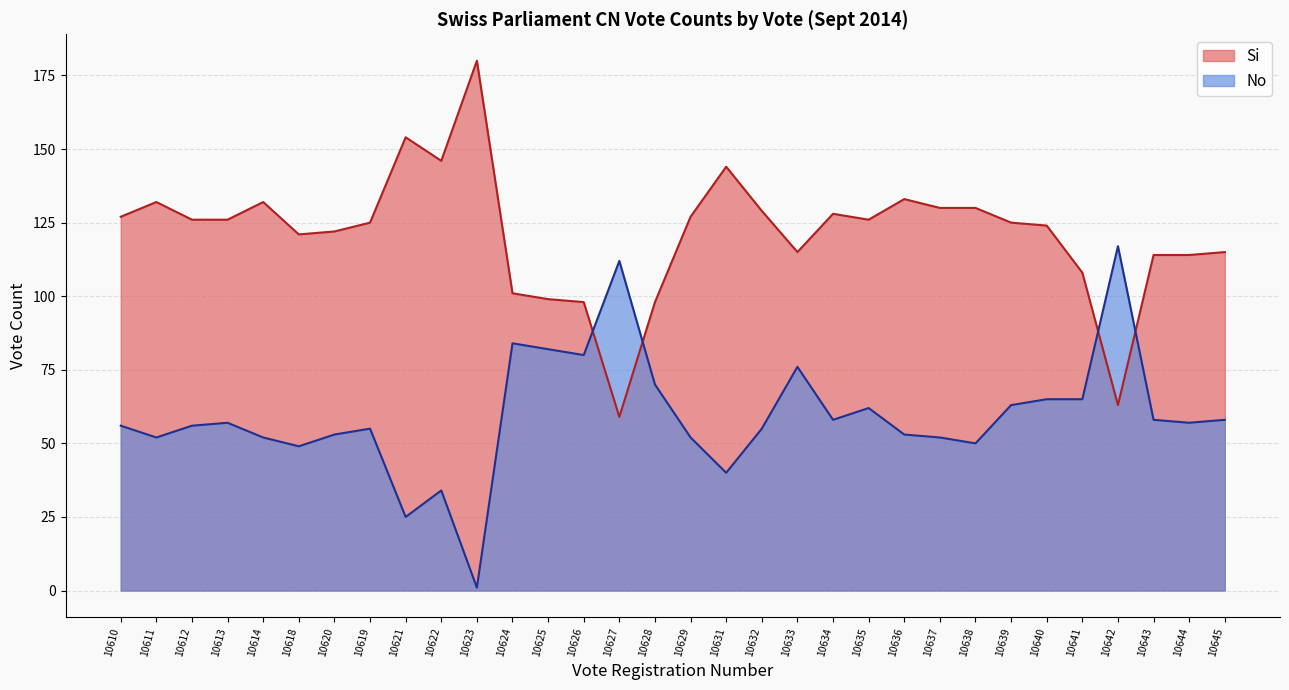

At which category does Si reach its first local valley?

10618